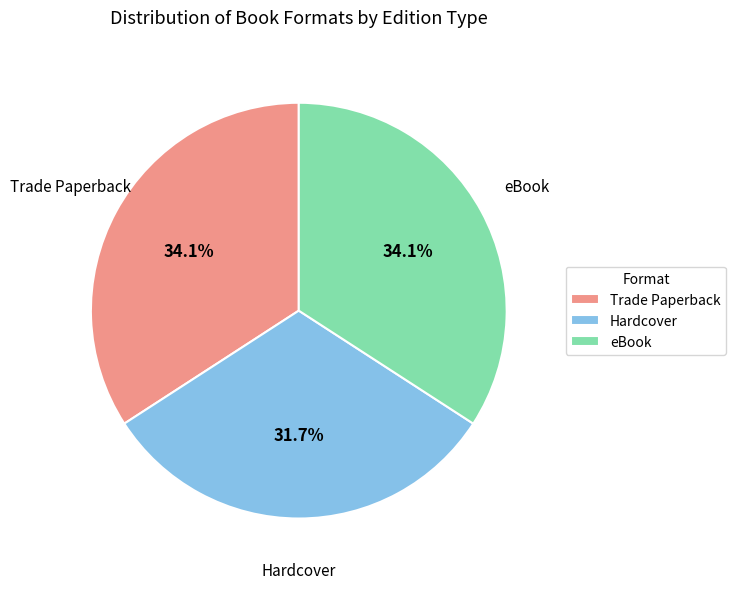

True or false: Trade Paperback accounts for 34% of the total.

True